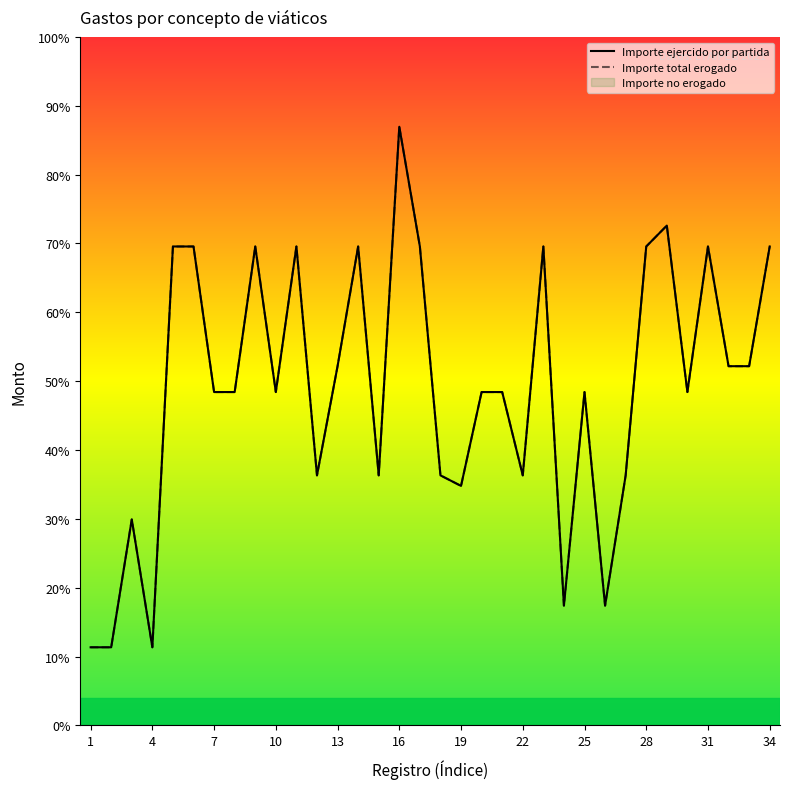

What is the difference between the maximum and minimum values in the Importe ejercido por partida series?

5435